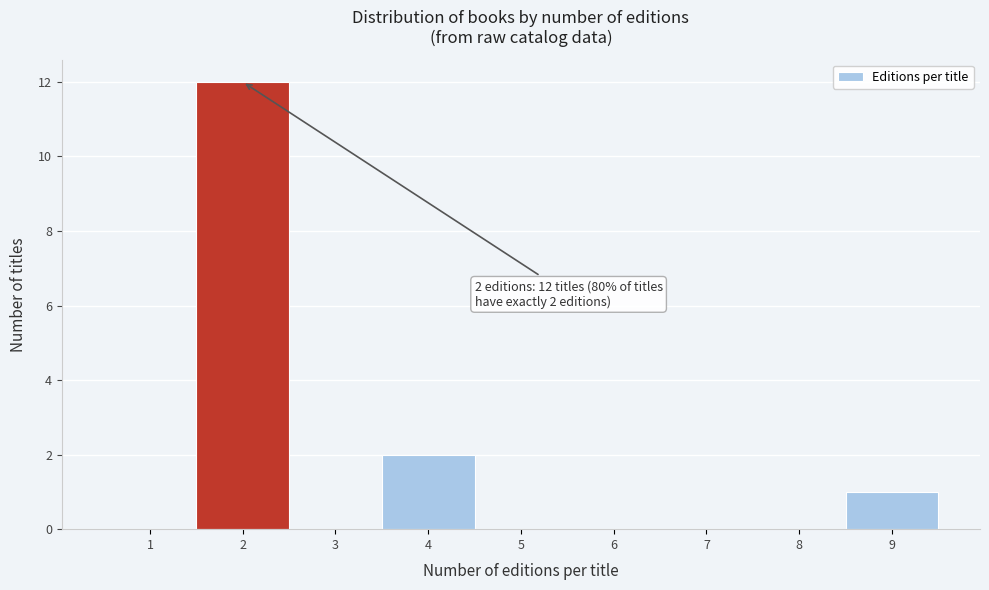

Reading left to right, transcribe all the data shown in this chart.

1=0	2=12	3=0	4=2	5=0	6=0	7=0	8=0	9=1